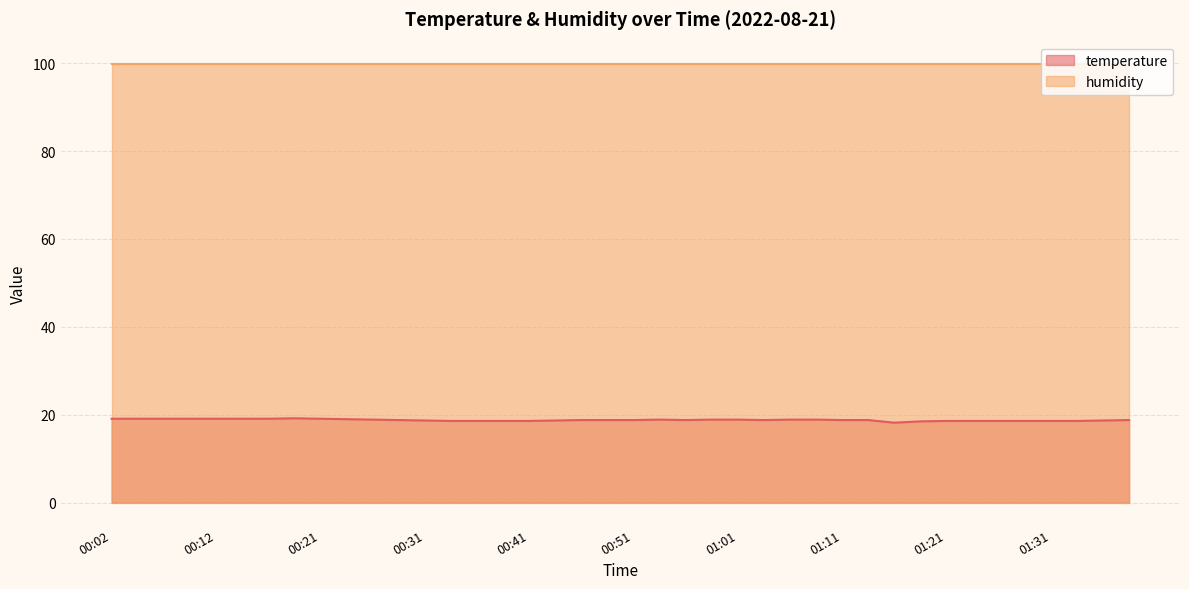

What is the label of the 31st point from the left?

01:16